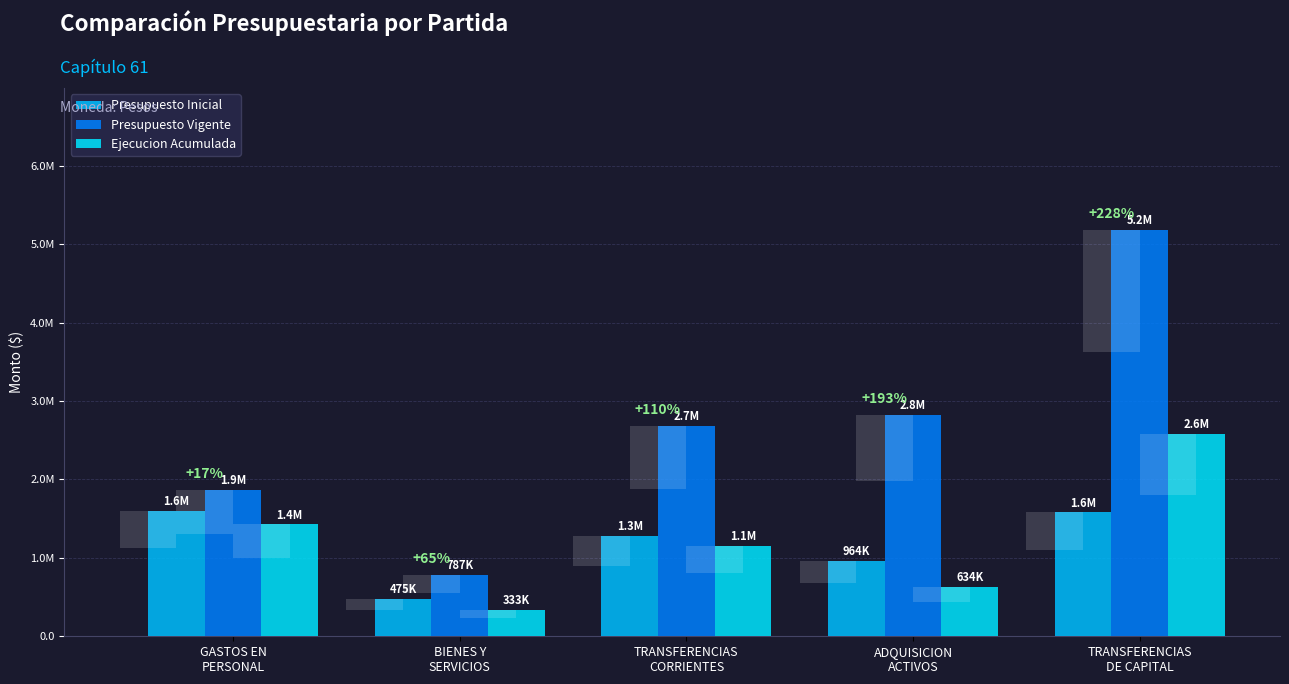

What is the value of the Presupuesto Inicial bar at the 5th from the left?

1580546